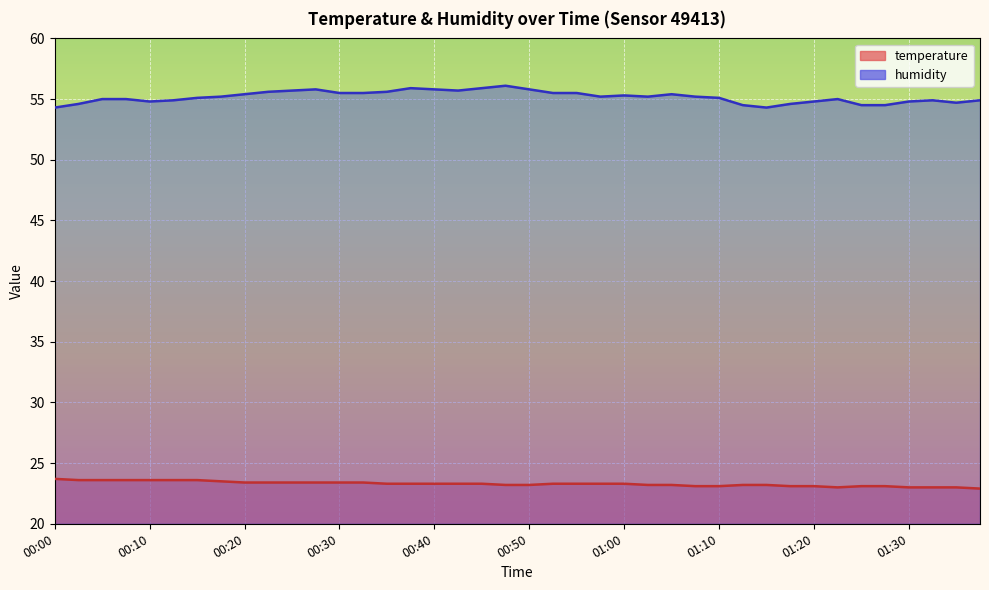

What is the label of the 8th point from the left?

00:17